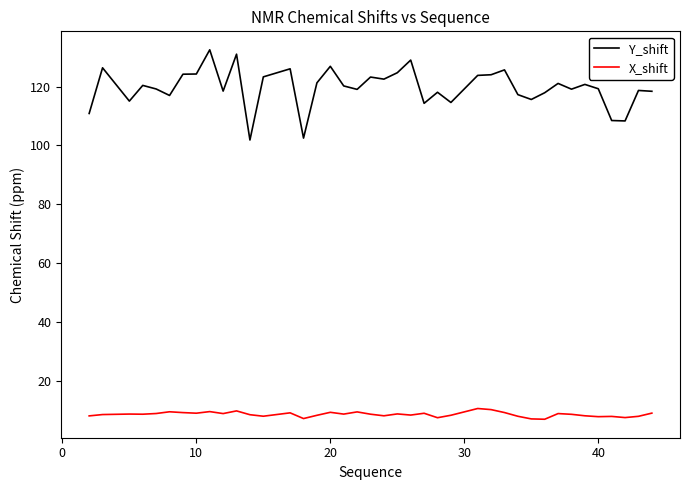

What is the difference between the maximum and minimum values in the Y_shift series?

30.6